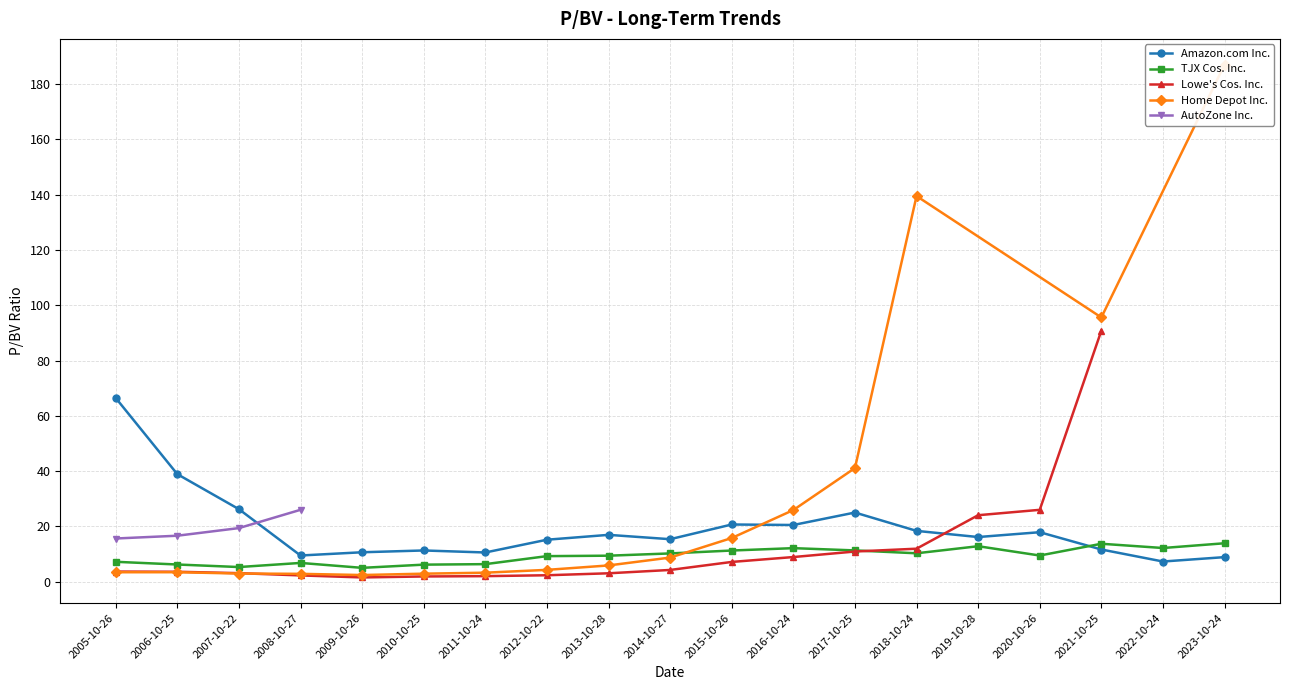

Which series has the largest total across all categories?

Home Depot Inc.